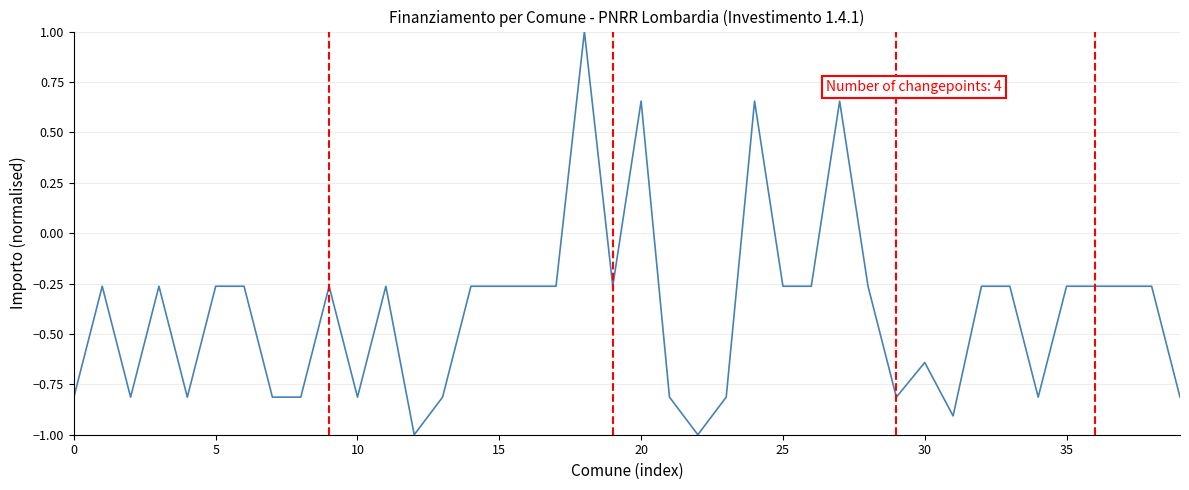

What is the difference between the maximum and minimum values?

2.0